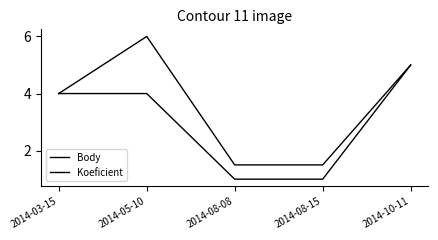

Does the chart have visible grid lines?

No